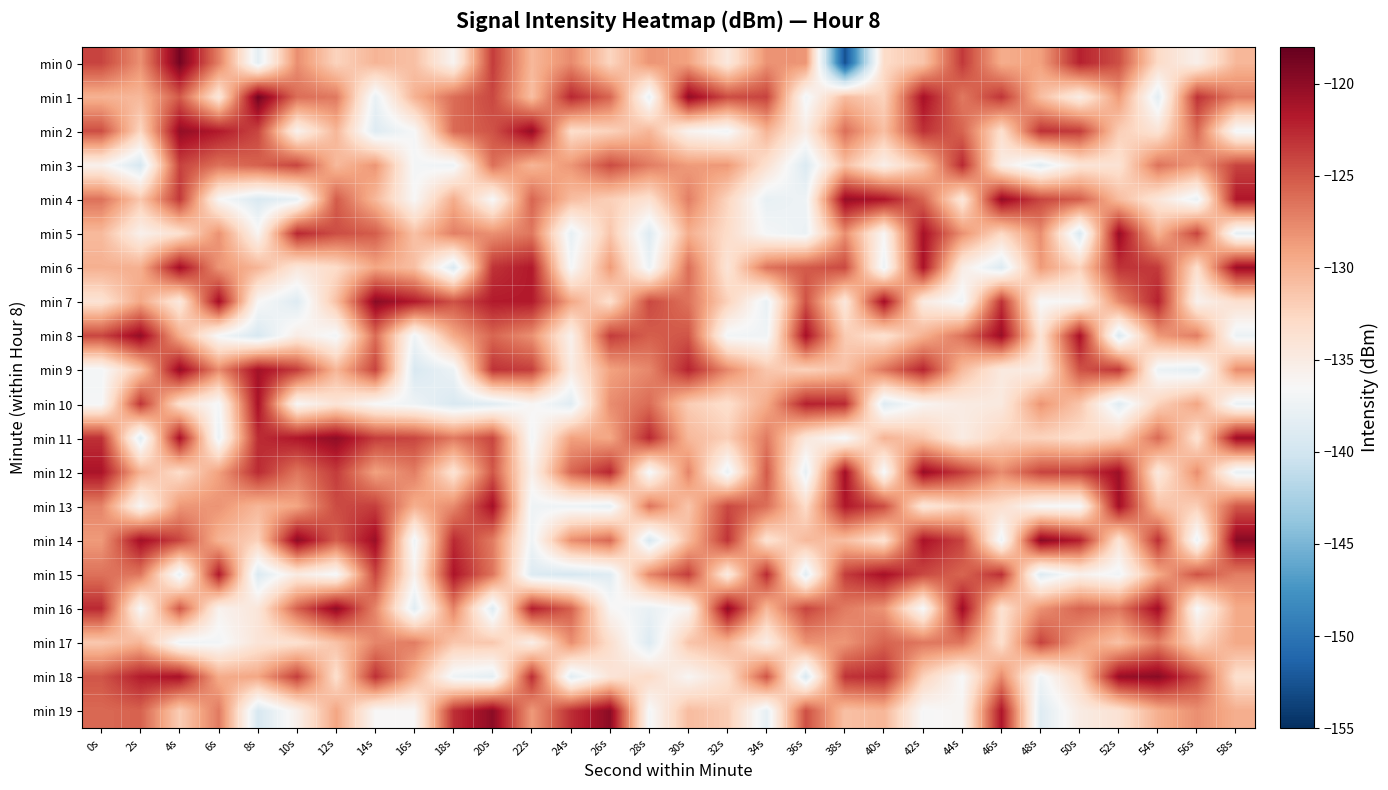

Reading right to left, transcribe all the data shown in this chart.

min 0: 58s=-130.4	56s=-135.5	54s=-133.0	52s=-124.6	50s=-122.2	48s=-128.9	46s=-129.7	44s=-123.4	42s=-131.3	40s=-133.0	38s=-152.7	36s=-128.3	34s=-128.1	32s=-134.5	30s=-129.0	28s=-128.3	26s=-132.5	24s=-127.7	22s=-130.4	20s=-123.6	18s=-136.1	16s=-131.0	14s=-130.2	12s=-132.4	10s=-127.9	8s=-138.2	6s=-127.2	4s=-118.8	2s=-128.1	0s=-124.0
min 1: 58s=-127.0	56s=-123.1	54s=-138.4	52s=-128.6	50s=-135.1	48s=-130.8	46s=-123.2	44s=-126.8	42s=-121.1	40s=-132.3	38s=-130.7	36s=-137.1	34s=-124.0	32s=-124.5	30s=-120.2	28s=-137.8	26s=-125.7	24s=-122.5	22s=-130.9	20s=-124.2	18s=-126.1	16s=-130.0	14s=-137.8	12s=-126.8	10s=-126.2	8s=-118.7	6s=-134.4	4s=-125.2	2s=-130.5	0s=-130.1
min 2: 58s=-136.9	56s=-126.0	54s=-133.9	52s=-131.9	50s=-123.6	48s=-123.0	46s=-133.4	44s=-125.7	42s=-123.0	40s=-130.9	38s=-126.3	36s=-135.1	34s=-130.2	32s=-137.1	30s=-135.9	28s=-130.3	26s=-132.3	24s=-133.2	22s=-120.3	20s=-124.8	18s=-126.0	16s=-136.6	14s=-138.8	12s=-130.3	10s=-135.8	8s=-124.1	6s=-121.8	4s=-120.3	2s=-132.6	0s=-124.5
min 3: 58s=-124.0	56s=-128.5	54s=-126.4	52s=-133.8	50s=-134.0	48s=-138.5	46s=-135.0	44s=-122.6	42s=-131.5	40s=-135.4	38s=-130.9	36s=-139.1	34s=-133.6	32s=-128.5	30s=-128.6	28s=-127.0	26s=-124.4	24s=-128.4	22s=-130.3	20s=-126.3	18s=-137.4	16s=-136.9	14s=-128.3	12s=-130.5	10s=-124.1	8s=-125.6	6s=-126.4	4s=-123.9	2s=-139.5	0s=-135.7
min 4: 58s=-121.6	56s=-137.7	54s=-134.2	52s=-130.7	50s=-125.3	48s=-124.1	46s=-120.3	44s=-134.4	42s=-125.7	40s=-121.5	38s=-120.4	36s=-137.3	34s=-137.9	32s=-132.4	30s=-127.1	28s=-133.6	26s=-132.1	24s=-130.8	22s=-125.7	20s=-136.6	18s=-129.7	16s=-136.4	14s=-130.4	12s=-125.2	10s=-137.9	8s=-139.2	6s=-136.3	4s=-123.4	2s=-131.5	0s=-126.4
min 5: 58s=-138.0	56s=-124.0	54s=-130.0	52s=-120.5	50s=-139.2	48s=-127.9	46s=-132.7	44s=-128.1	42s=-121.2	40s=-136.3	38s=-127.9	36s=-137.6	34s=-136.8	32s=-133.1	30s=-129.8	28s=-138.8	26s=-131.4	24s=-138.0	22s=-126.7	20s=-128.0	18s=-127.1	16s=-131.0	14s=-125.3	12s=-124.5	10s=-122.5	8s=-136.1	6s=-128.1	4s=-133.6	2s=-135.6	0s=-130.6
min 6: 58s=-120.6	56s=-133.3	54s=-123.5	52s=-123.1	50s=-132.3	48s=-128.6	46s=-138.9	44s=-135.1	42s=-121.4	40s=-137.5	38s=-124.3	36s=-125.1	34s=-126.5	32s=-134.0	30s=-126.2	28s=-137.5	26s=-128.6	24s=-136.9	22s=-121.8	20s=-123.1	18s=-139.2	16s=-130.9	14s=-129.3	12s=-133.0	10s=-134.3	8s=-130.2	6s=-128.2	4s=-120.9	2s=-129.9	0s=-129.9
min 7: 58s=-133.5	56s=-135.7	54s=-122.2	52s=-127.7	50s=-136.1	48s=-136.6	46s=-123.1	44s=-137.2	42s=-134.9	40s=-120.9	38s=-134.4	36s=-124.7	34s=-137.8	32s=-132.2	30s=-126.4	28s=-124.2	26s=-133.4	24s=-129.3	22s=-121.8	20s=-121.9	18s=-124.7	16s=-121.8	14s=-119.8	12s=-131.0	10s=-138.8	8s=-136.4	6s=-121.0	4s=-134.6	2s=-129.4	0s=-133.9
min 8: 58s=-137.6	56s=-127.0	54s=-128.6	52s=-139.2	50s=-121.2	48s=-133.9	46s=-120.6	44s=-126.4	42s=-129.9	40s=-133.7	38s=-131.7	36s=-121.1	34s=-137.2	32s=-137.1	30s=-124.9	28s=-125.4	26s=-123.6	24s=-135.7	22s=-128.1	20s=-125.8	18s=-129.5	16s=-137.2	14s=-126.1	12s=-137.0	10s=-135.1	8s=-139.4	6s=-136.8	4s=-129.7	2s=-120.2	0s=-124.1
min 9: 58s=-127.8	56s=-138.3	54s=-137.6	52s=-123.3	50s=-124.8	48s=-134.9	46s=-134.7	44s=-130.6	42s=-122.3	40s=-126.6	38s=-131.2	36s=-132.2	34s=-131.4	32s=-127.6	30s=-122.3	28s=-127.6	26s=-129.1	24s=-135.0	22s=-123.7	20s=-123.1	18s=-137.5	16s=-139.3	14s=-124.0	12s=-130.3	10s=-123.6	8s=-121.0	6s=-127.8	4s=-120.3	2s=-131.3	0s=-136.9
min 10: 58s=-137.6	56s=-129.2	54s=-132.2	52s=-138.7	50s=-131.3	48s=-128.2	46s=-134.7	44s=-134.9	42s=-136.0	40s=-138.8	38s=-122.7	36s=-122.2	34s=-129.6	32s=-133.3	30s=-131.8	28s=-126.1	26s=-127.9	24s=-138.6	22s=-136.2	20s=-138.6	18s=-139.3	16s=-137.4	14s=-136.6	12s=-134.0	10s=-136.4	8s=-121.3	6s=-136.8	4s=-133.5	2s=-123.2	0s=-136.7
min 11: 58s=-120.7	56s=-133.7	54s=-126.0	52s=-132.1	50s=-133.1	48s=-132.3	46s=-132.3	44s=-135.0	42s=-131.3	40s=-130.1	38s=-136.9	36s=-134.3	34s=-126.9	32s=-132.0	30s=-130.4	28s=-122.5	26s=-129.4	24s=-129.0	22s=-137.0	20s=-124.1	18s=-126.8	16s=-124.1	14s=-123.6	12s=-120.1	10s=-121.6	8s=-122.8	6s=-137.7	4s=-121.2	2s=-138.6	0s=-123.0
min 12: 58s=-137.8	56s=-127.9	54s=-134.6	52s=-120.8	50s=-123.8	48s=-124.0	46s=-127.8	44s=-123.7	42s=-120.5	40s=-136.9	38s=-121.0	36s=-138.0	34s=-125.2	32s=-137.8	30s=-127.4	28s=-137.0	26s=-122.5	24s=-125.8	22s=-135.6	20s=-125.0	18s=-133.9	16s=-127.0	14s=-129.0	12s=-123.6	10s=-126.6	8s=-122.7	6s=-129.0	4s=-133.1	2s=-130.1	0s=-121.3
min 13: 58s=-125.1	56s=-132.0	54s=-130.9	52s=-121.0	50s=-136.7	48s=-136.5	46s=-133.4	44s=-132.4	42s=-134.3	40s=-124.4	38s=-121.7	36s=-133.0	34s=-126.2	32s=-124.2	30s=-131.3	28s=-126.5	26s=-137.9	24s=-137.3	22s=-137.3	20s=-121.0	18s=-127.7	16s=-129.8	14s=-123.7	12s=-124.4	10s=-129.2	8s=-130.4	6s=-128.2	4s=-128.4	2s=-136.2	0s=-127.4
min 14: 58s=-119.7	56s=-137.5	54s=-122.9	52s=-134.0	50s=-122.1	48s=-119.7	46s=-137.5	44s=-124.0	42s=-121.3	40s=-133.6	38s=-130.8	36s=-130.5	34s=-133.8	32s=-123.2	30s=-130.6	28s=-139.4	26s=-126.0	24s=-127.9	22s=-137.2	20s=-126.9	18s=-122.7	16s=-137.3	14s=-120.6	12s=-125.3	10s=-119.9	8s=-132.1	6s=-130.1	4s=-124.1	2s=-121.0	0s=-128.6
min 15: 58s=-127.1	56s=-124.8	54s=-129.6	52s=-137.2	50s=-135.6	48s=-138.9	46s=-122.9	44s=-125.7	42s=-124.2	40s=-121.1	38s=-123.7	36s=-138.5	34s=-122.7	32s=-134.9	30s=-123.6	28s=-127.6	26s=-138.6	24s=-139.6	22s=-139.0	20s=-126.5	18s=-121.5	16s=-135.7	14s=-124.1	12s=-136.8	10s=-134.9	8s=-139.1	6s=-121.7	4s=-137.9	2s=-126.7	0s=-126.4
min 16: 58s=-129.5	56s=-136.7	54s=-120.9	52s=-126.7	50s=-125.7	48s=-128.1	46s=-133.6	44s=-120.8	42s=-136.8	40s=-128.2	38s=-126.9	36s=-124.0	34s=-130.5	32s=-120.1	30s=-136.0	28s=-137.8	26s=-136.2	24s=-125.5	22s=-122.0	20s=-138.8	18s=-127.3	16s=-138.6	14s=-127.4	12s=-120.1	10s=-125.5	8s=-134.3	6s=-135.8	4s=-125.0	2s=-136.6	0s=-122.7
min 17: 58s=-129.4	56s=-132.5	54s=-127.2	52s=-131.0	50s=-128.7	48s=-123.9	46s=-133.3	44s=-126.6	42s=-126.7	40s=-125.6	38s=-128.4	36s=-128.2	34s=-135.2	32s=-130.2	30s=-131.3	28s=-139.0	26s=-133.3	24s=-127.9	22s=-135.3	20s=-131.5	18s=-131.4	16s=-127.0	14s=-127.5	12s=-131.1	10s=-133.6	8s=-134.1	6s=-137.0	4s=-137.3	2s=-130.2	0s=-131.6
min 18: 58s=-133.5	56s=-124.2	54s=-119.8	52s=-120.5	50s=-132.4	48s=-137.3	46s=-127.7	44s=-136.6	42s=-132.2	40s=-122.5	38s=-123.1	36s=-139.4	34s=-124.8	32s=-133.4	30s=-136.2	28s=-133.0	26s=-134.1	24s=-138.6	22s=-122.8	20s=-138.2	18s=-137.4	16s=-129.8	14s=-122.9	12s=-133.4	10s=-123.7	8s=-129.3	6s=-129.6	4s=-121.3	2s=-121.9	0s=-124.9
min 19: 58s=-129.8	56s=-127.9	54s=-129.9	52s=-133.8	50s=-135.0	48s=-138.8	46s=-121.5	44s=-136.1	42s=-136.7	40s=-130.3	38s=-131.0	36s=-124.6	34s=-138.1	32s=-131.8	30s=-130.7	28s=-136.8	26s=-119.9	24s=-122.9	22s=-128.6	20s=-119.9	18s=-122.9	16s=-136.4	14s=-136.4	12s=-129.2	10s=-135.5	8s=-139.5	6s=-126.9	4s=-131.9	2s=-125.6	0s=-125.9